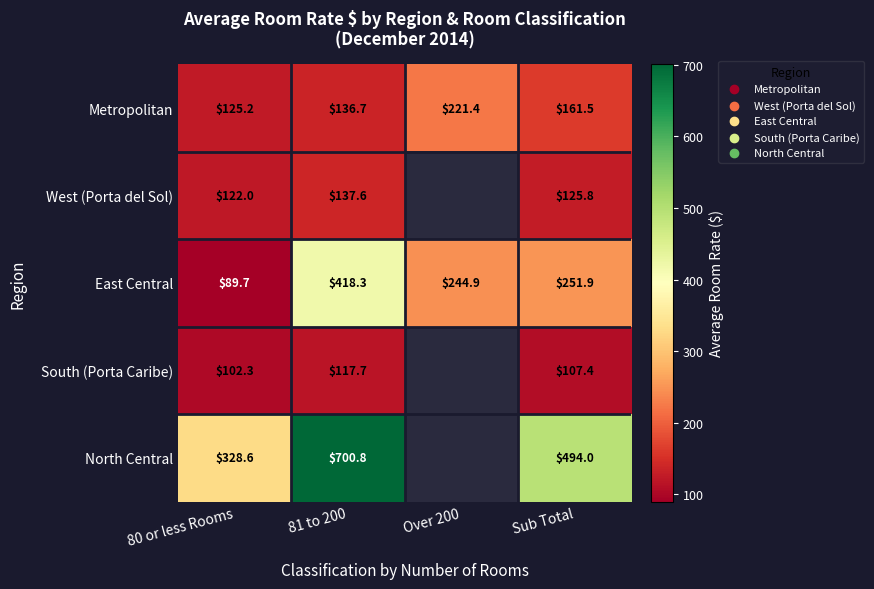

At which category is the sum across all series the highest?

81 to 200